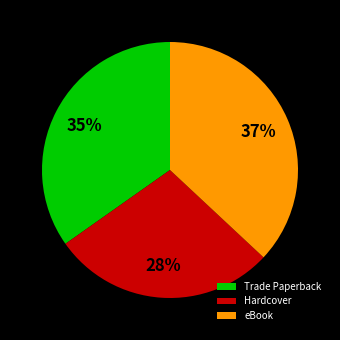

How many slices are in this pie chart?

3